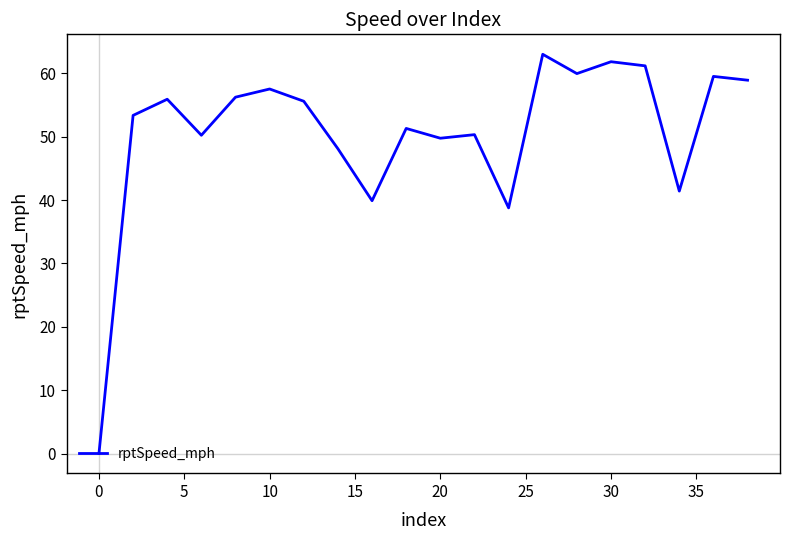

What is the maximum value shown in the chart?

63.0